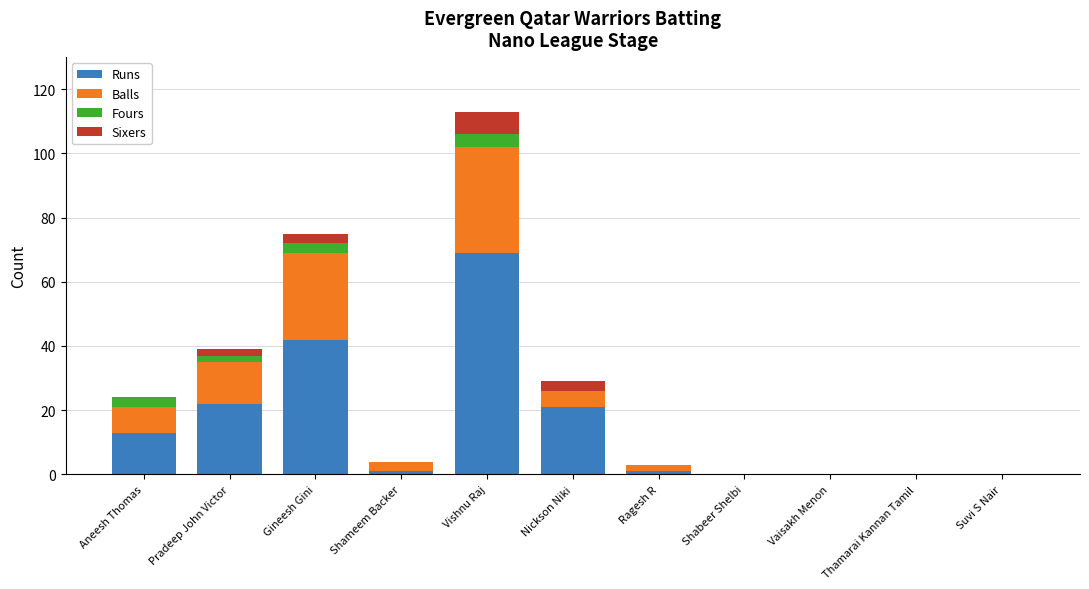

The value of Runs at Thamarai Kannan Tamil is 0. True or false?

True